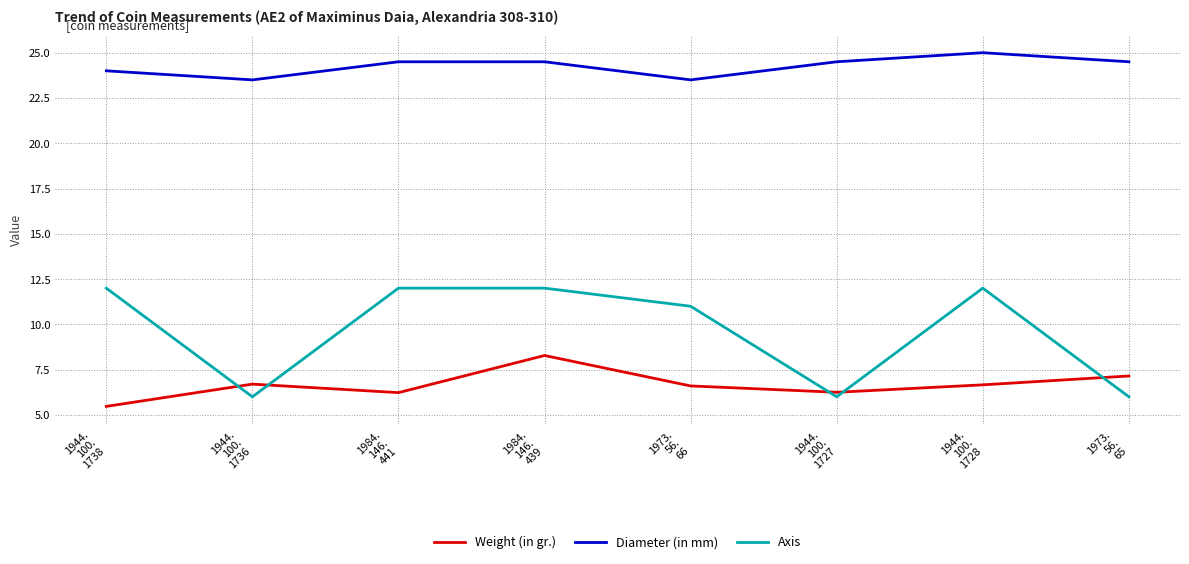

Which series has the largest range (max minus min)?

Axis